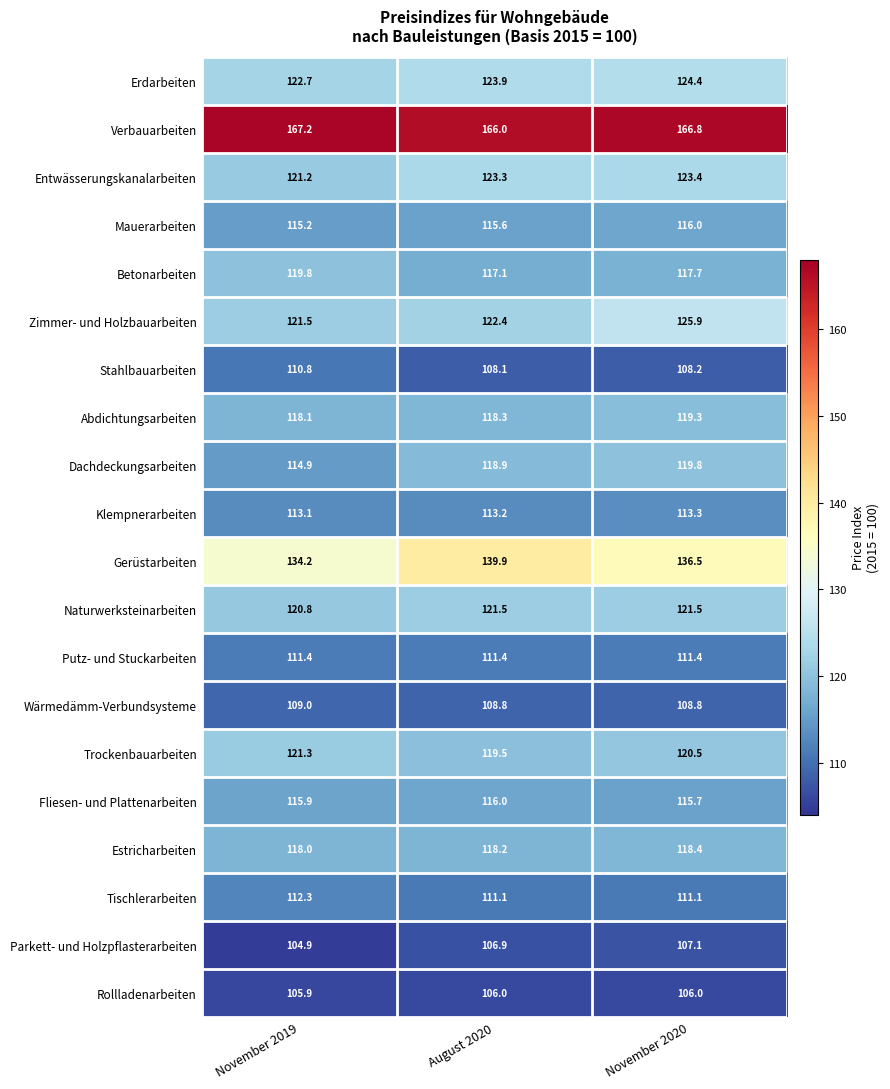

What is the difference between the maximum and minimum values in the Naturwerksteinarbeiten series?

0.7